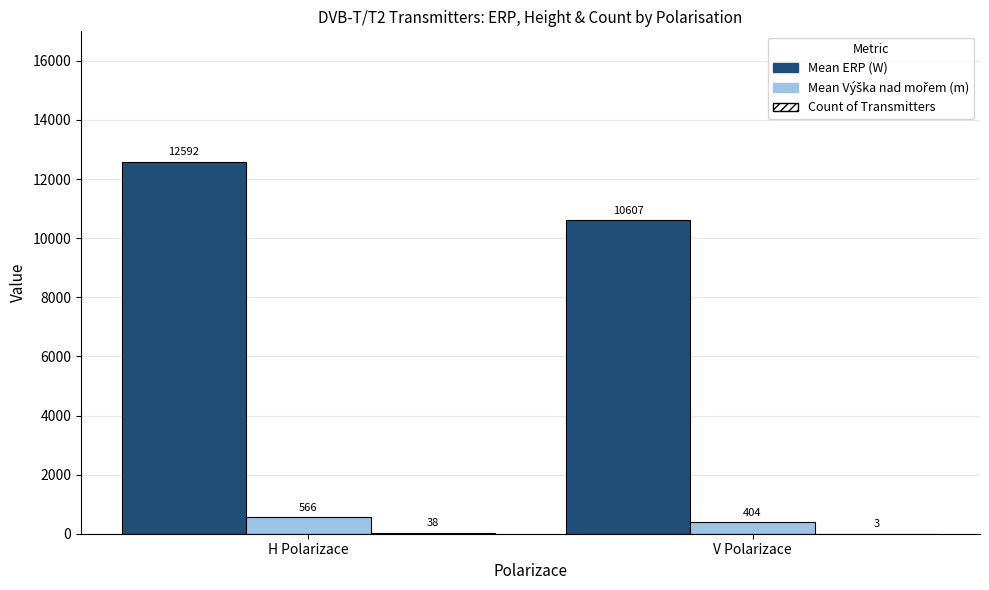

What is the greatest value displayed?

12591.5